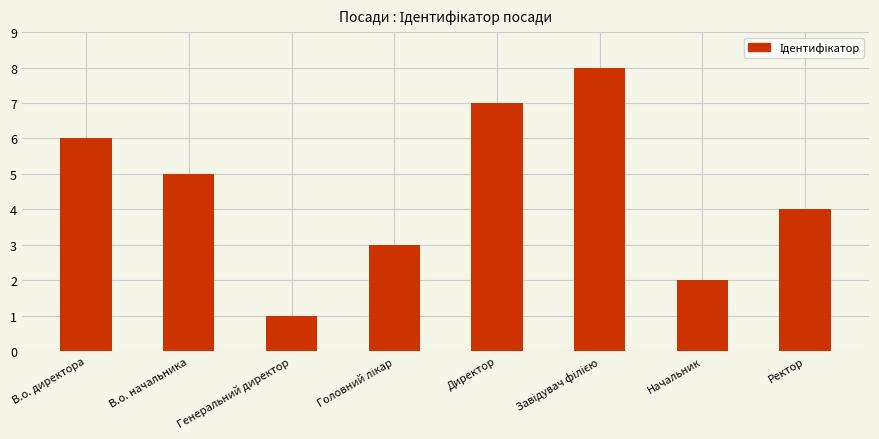

Is it true that the value at Начальник is 0?

False